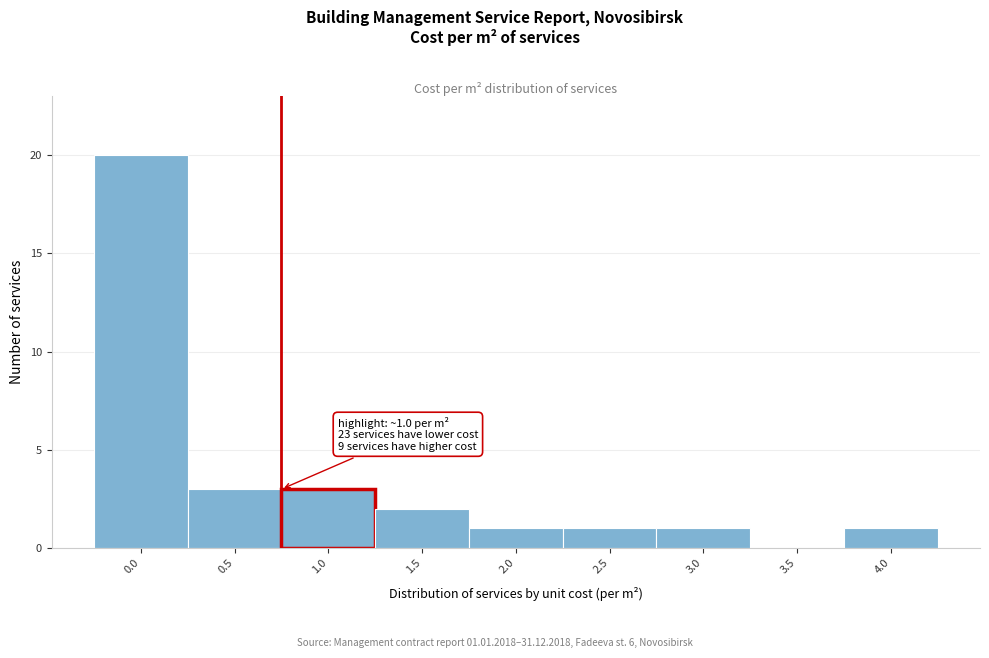

Reading left to right, extract all data points from this chart.

0.0=20	0.5=3	1.0=3	1.5=2	2.0=1	2.5=1	3.0=1	3.5=0	4.0=1